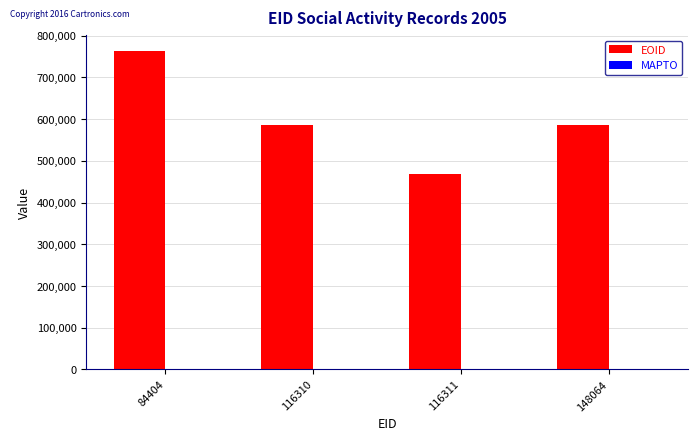

Approximately how many times larger is the value at 116310 compared to 148064?

1.0